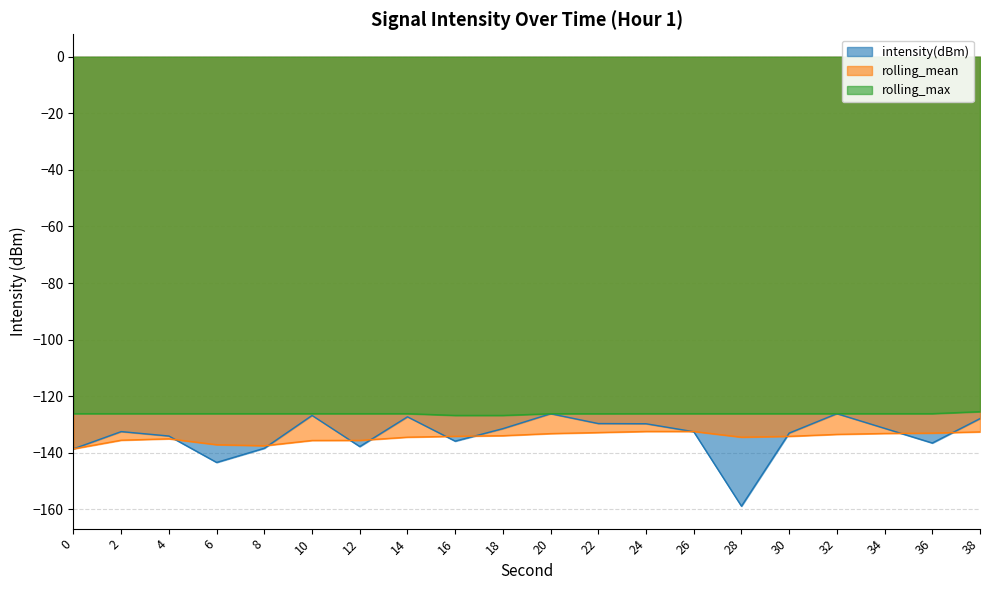

What is the average value of the intensity(dBm) series?

-133.9